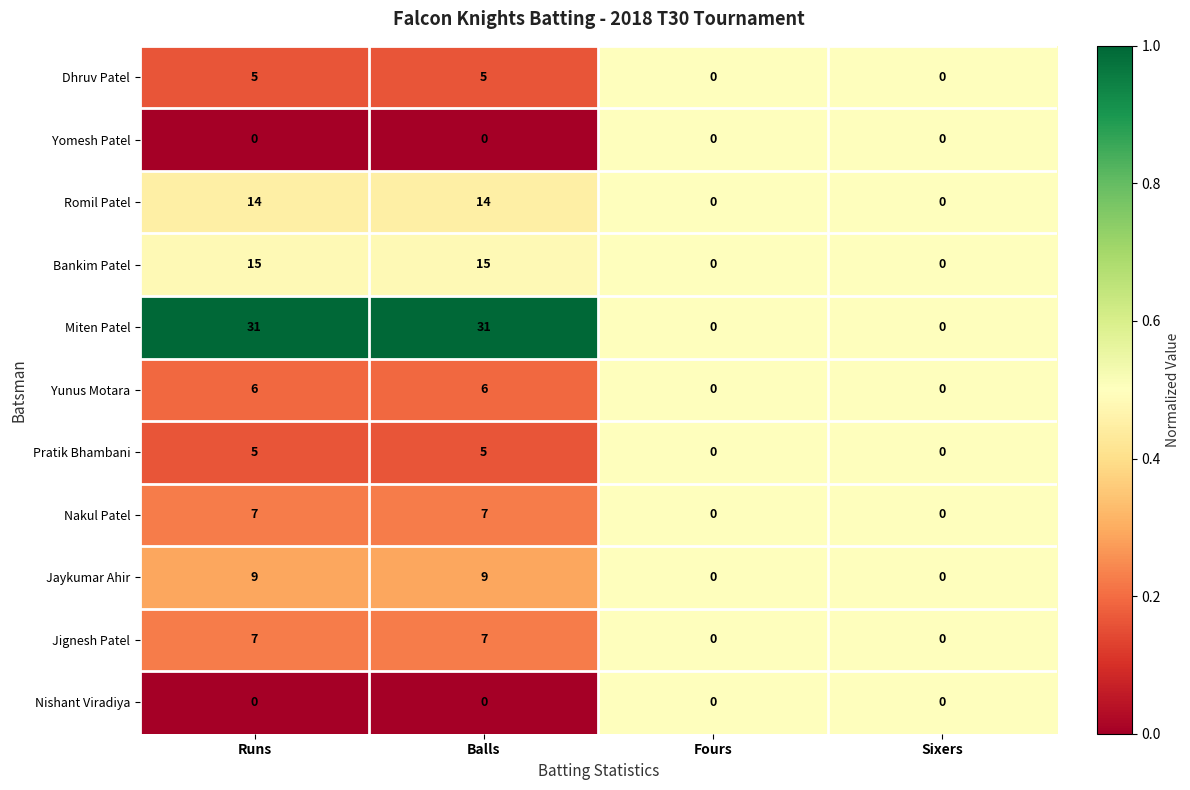

Which series has the widest spread of values?

Miten Patel